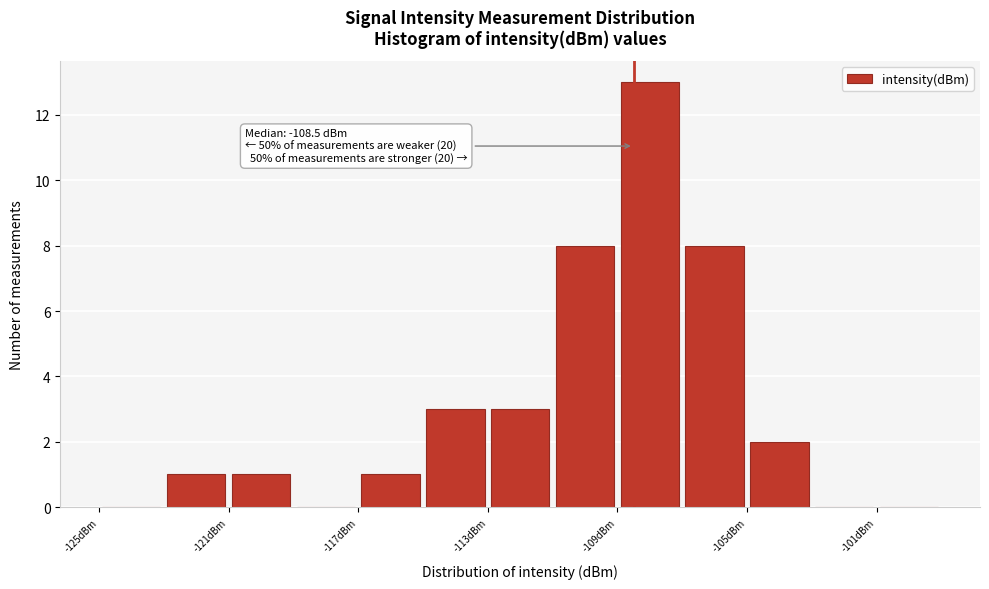

Over which range of the x-axis is the bar tallest?

-109 to -107